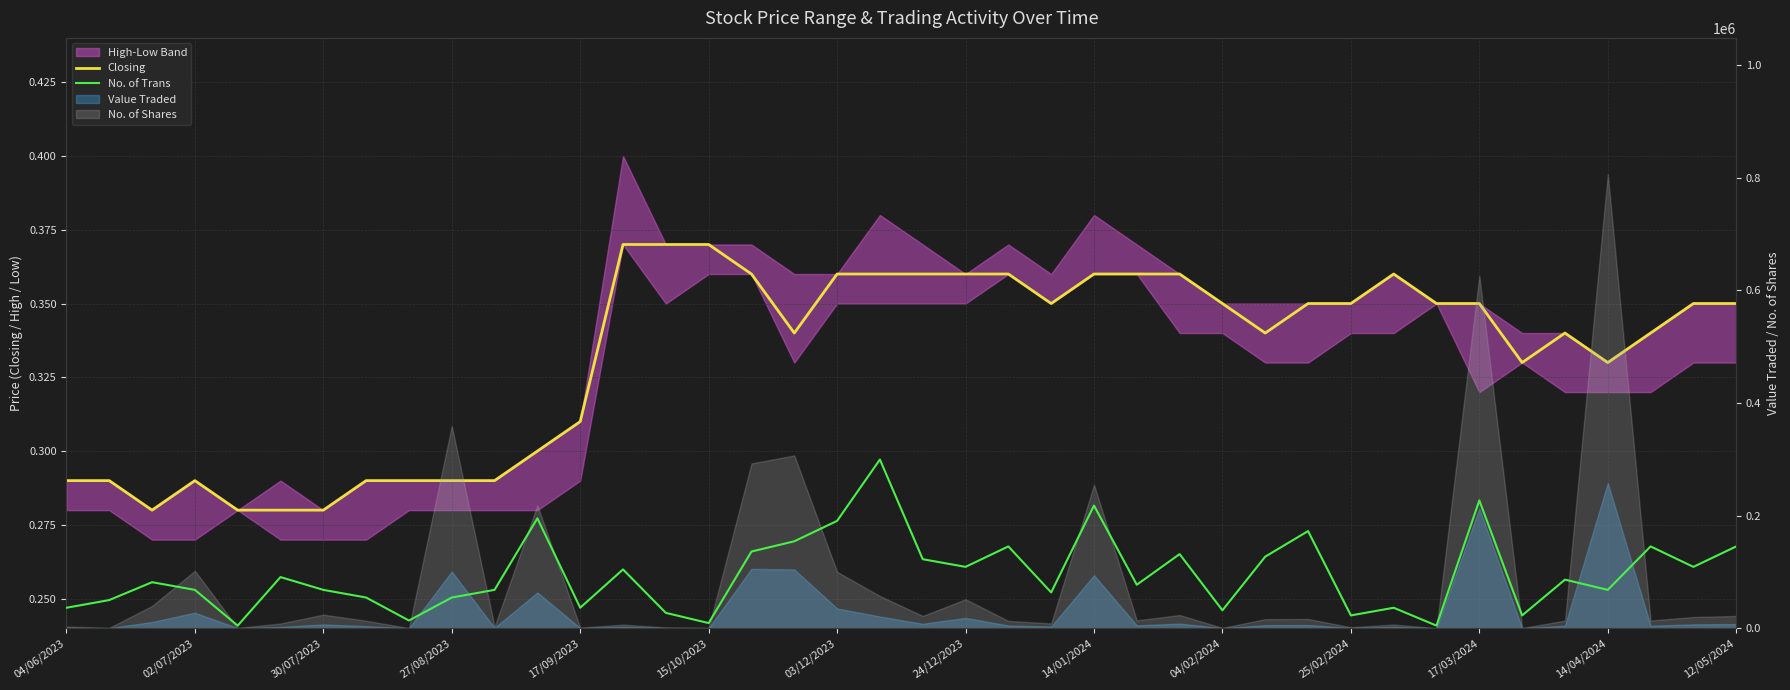

Rank the series at 29 from highest to lowest value.

No. of Trans, Closing